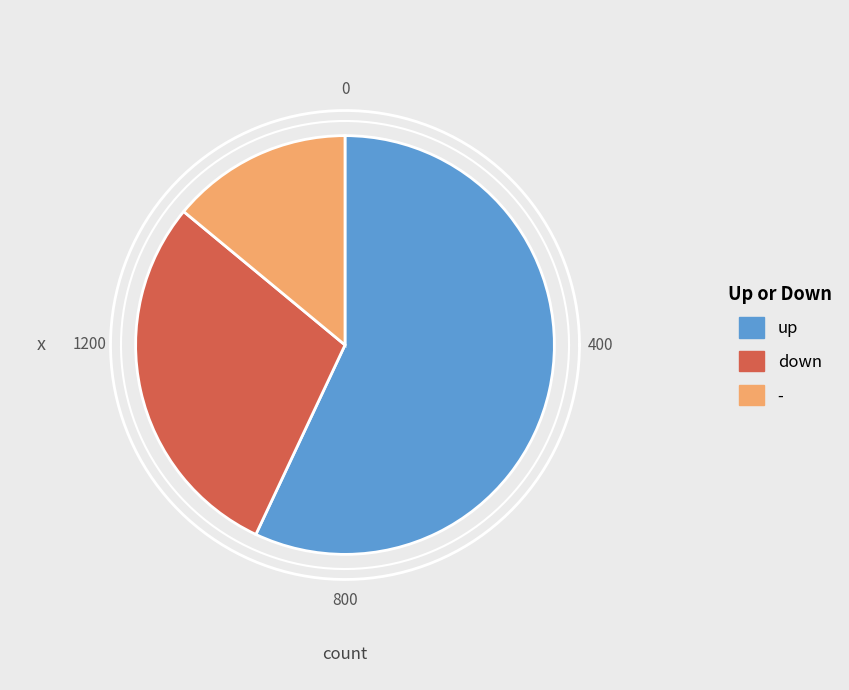

Is it true that - is 24% of the pie?

False